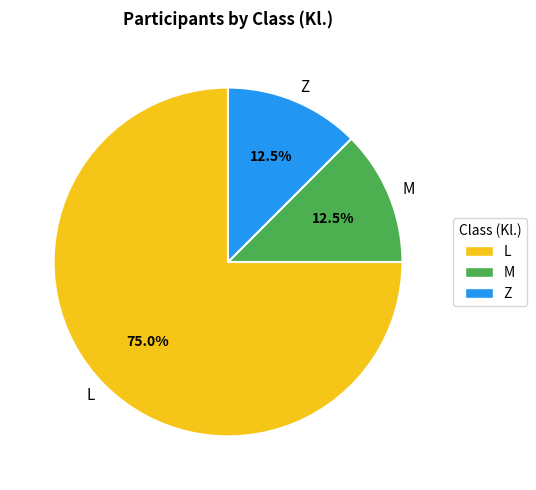

How many slices are in this pie chart?

3